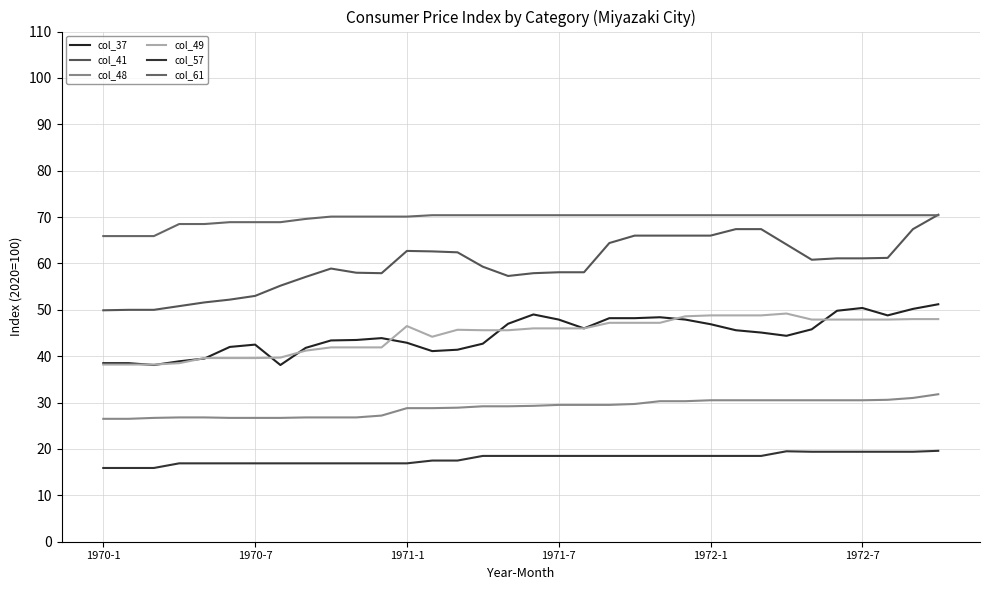

How many lines are shown in the chart?

6